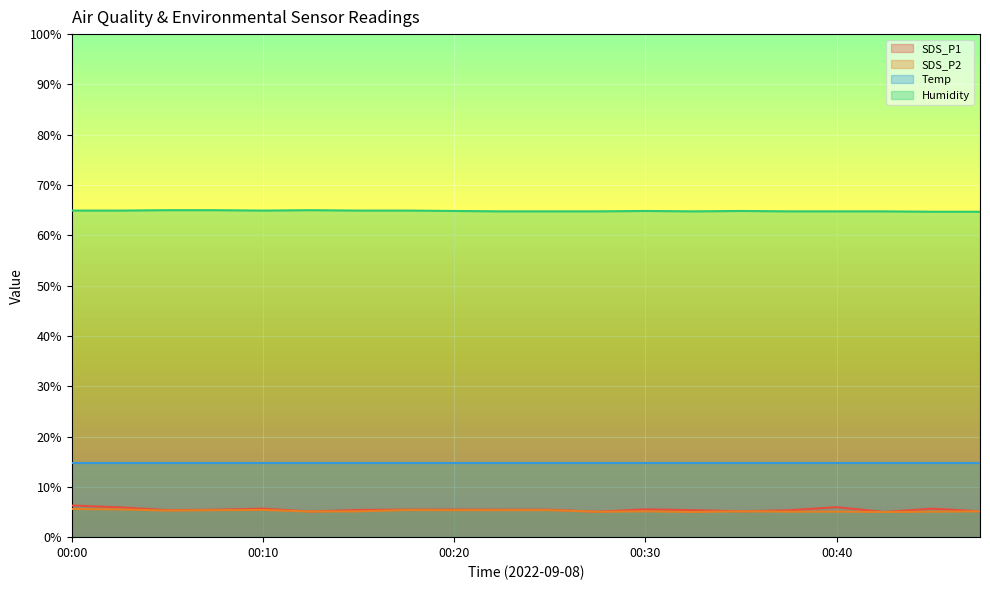

What is the minimum value shown in the chart?

5.0